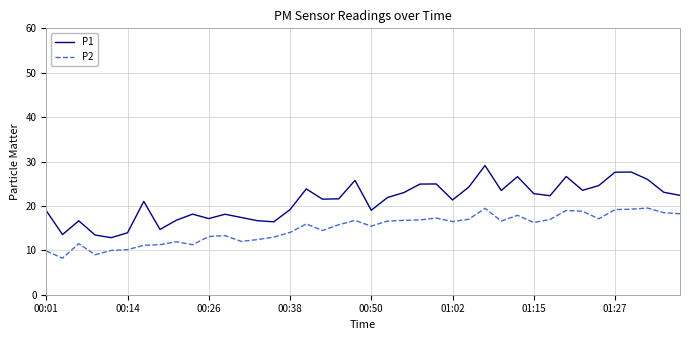

What is the smallest value displayed?

8.2